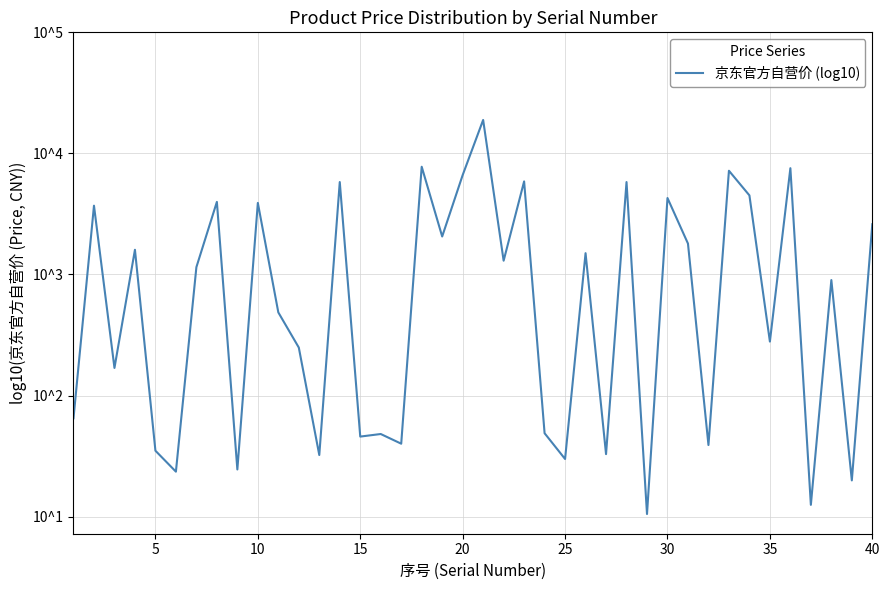

What is the sum of all values?

106.6